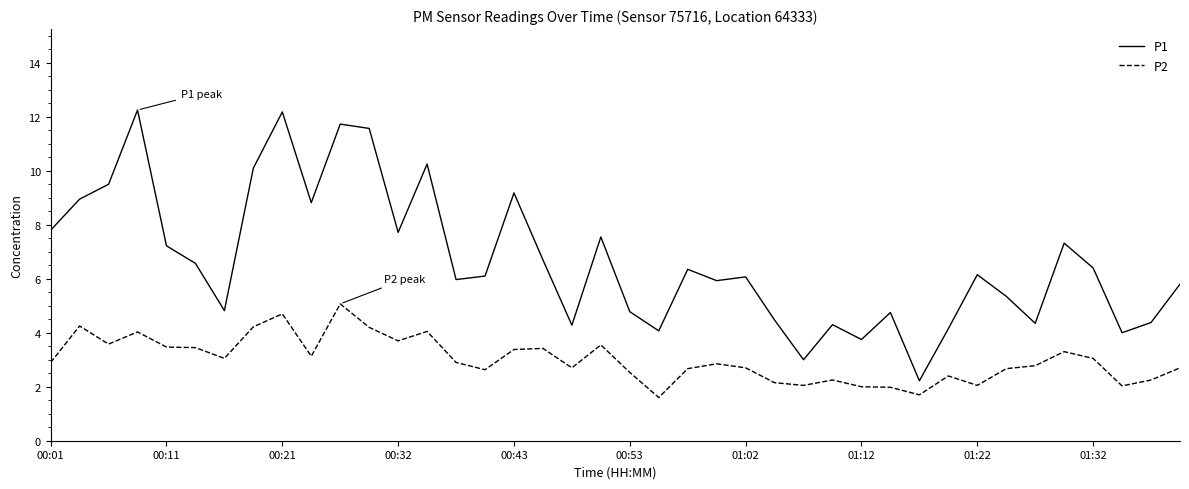

In P2, how many points are higher than both neighbors (excluding endpoints)?

11